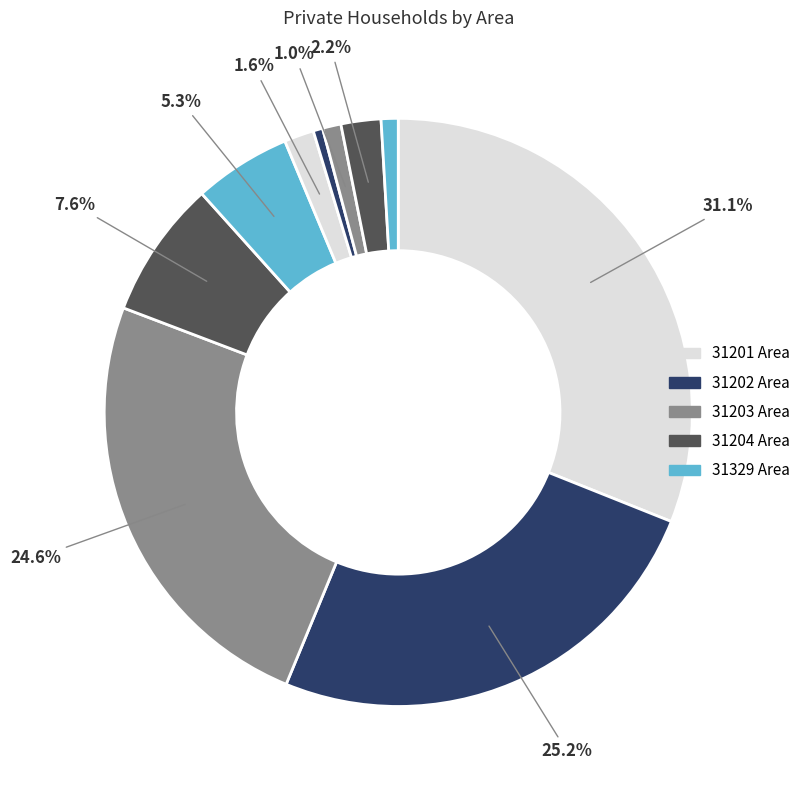

Count the number of slices in the pie.

10